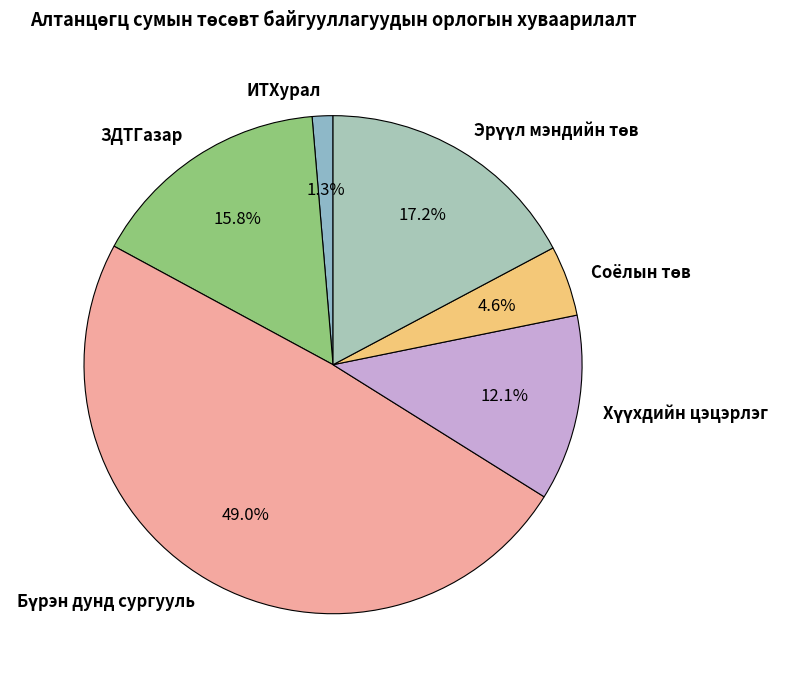

What percentage do ИТХурал and ЗДТГазар together represent?

17.1%